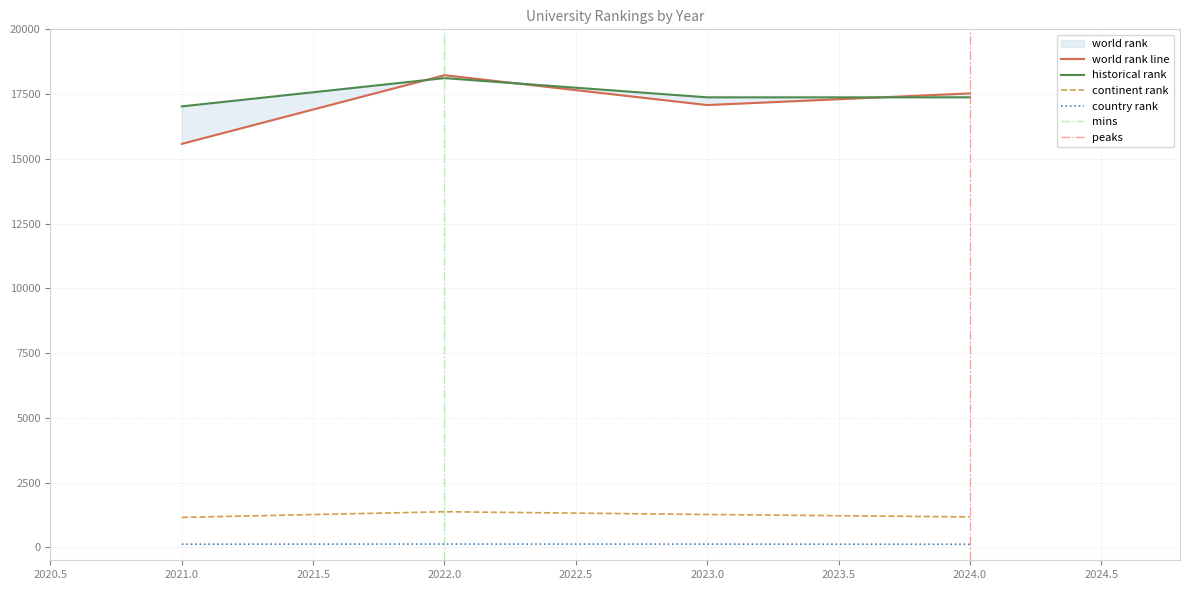

Count the world rank values in the range 17076 to 18230.

3